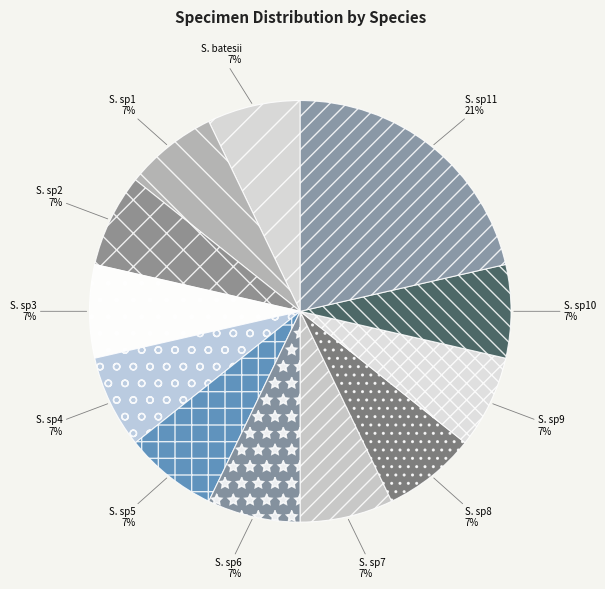

Is it true that S. sp2 is 7% of the pie?

True